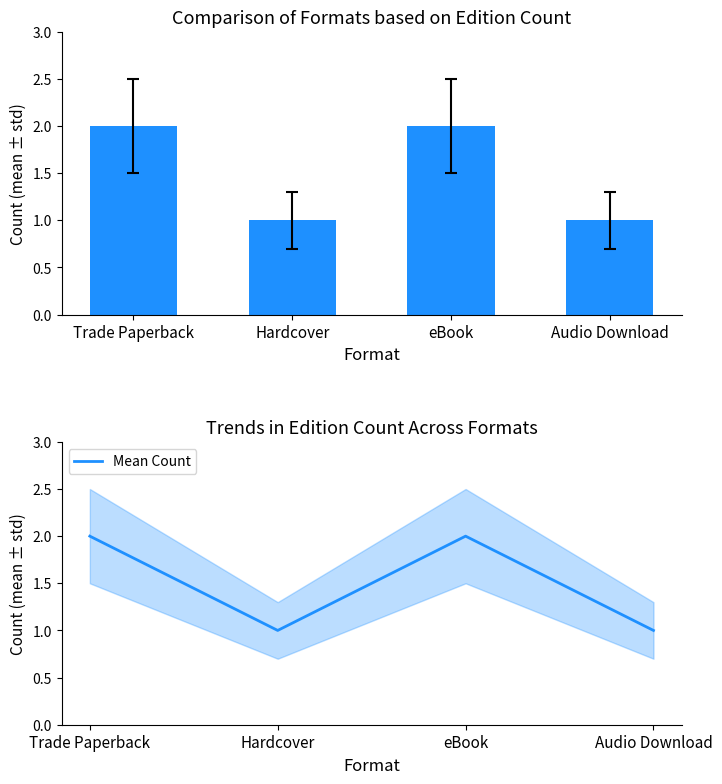

How many data points does each series have?

4